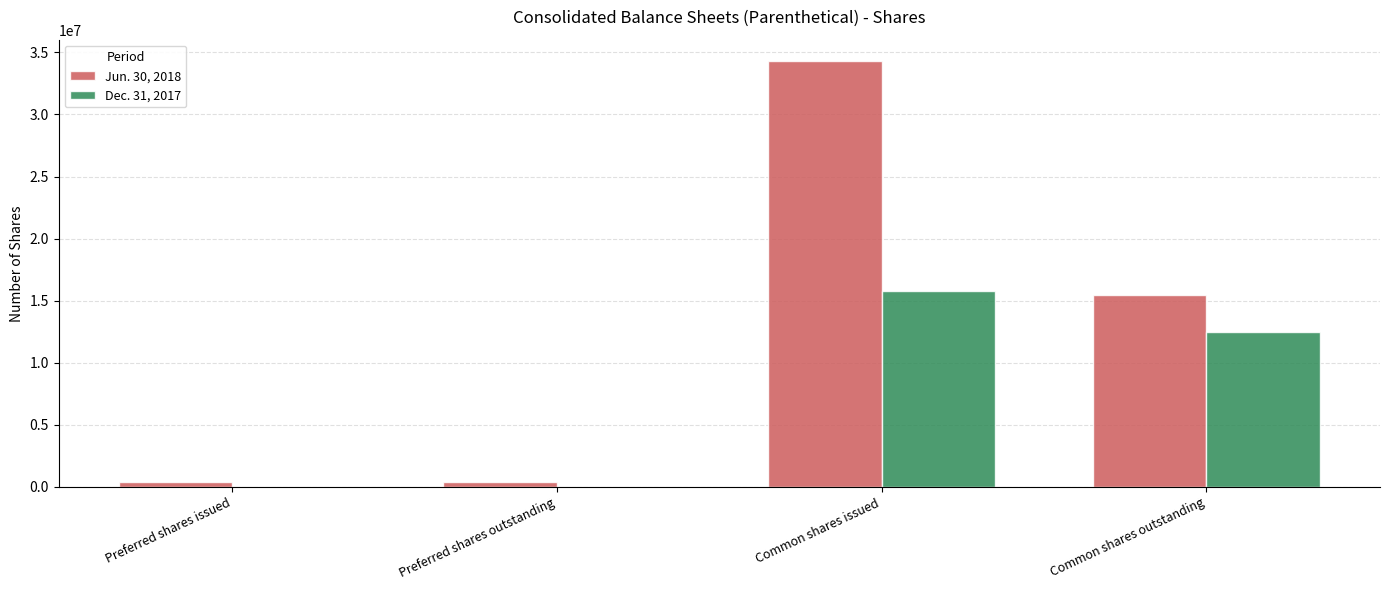

How many groups of bars are there?

4